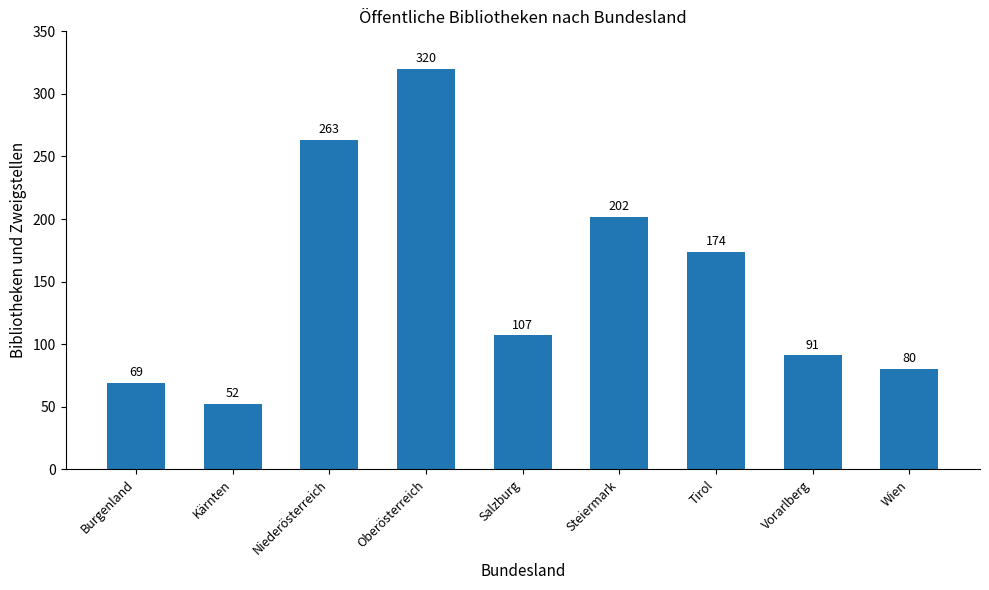

Which category has the highest value across all series?

Oberösterreich